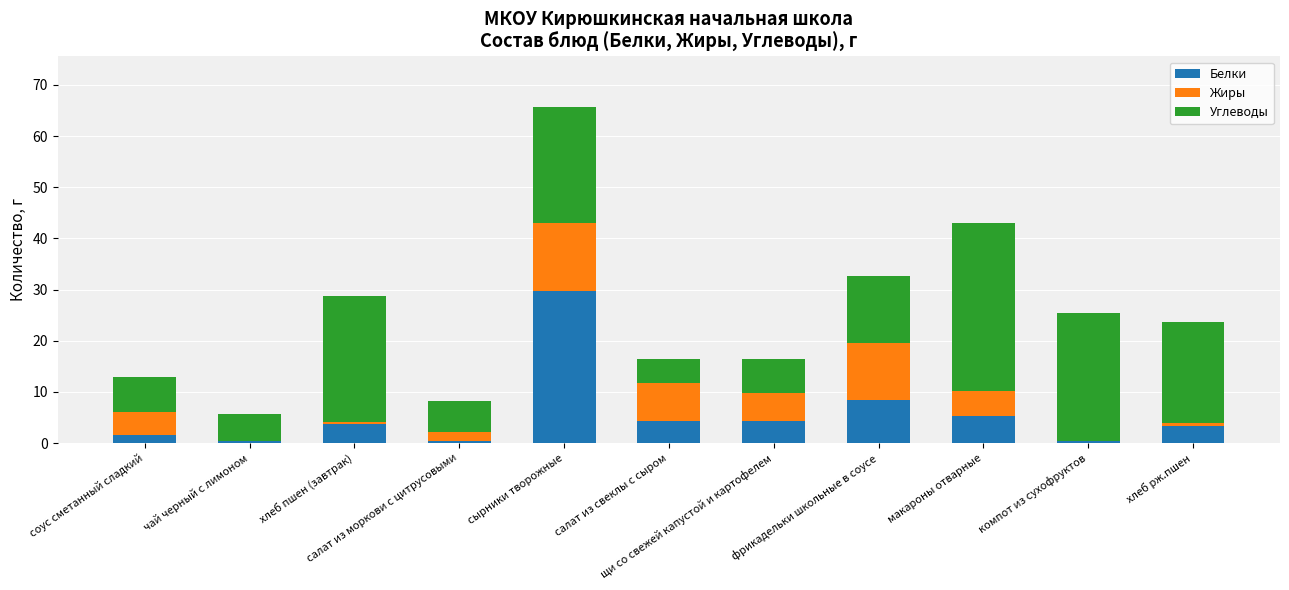

Count the number of data series in this chart.

3